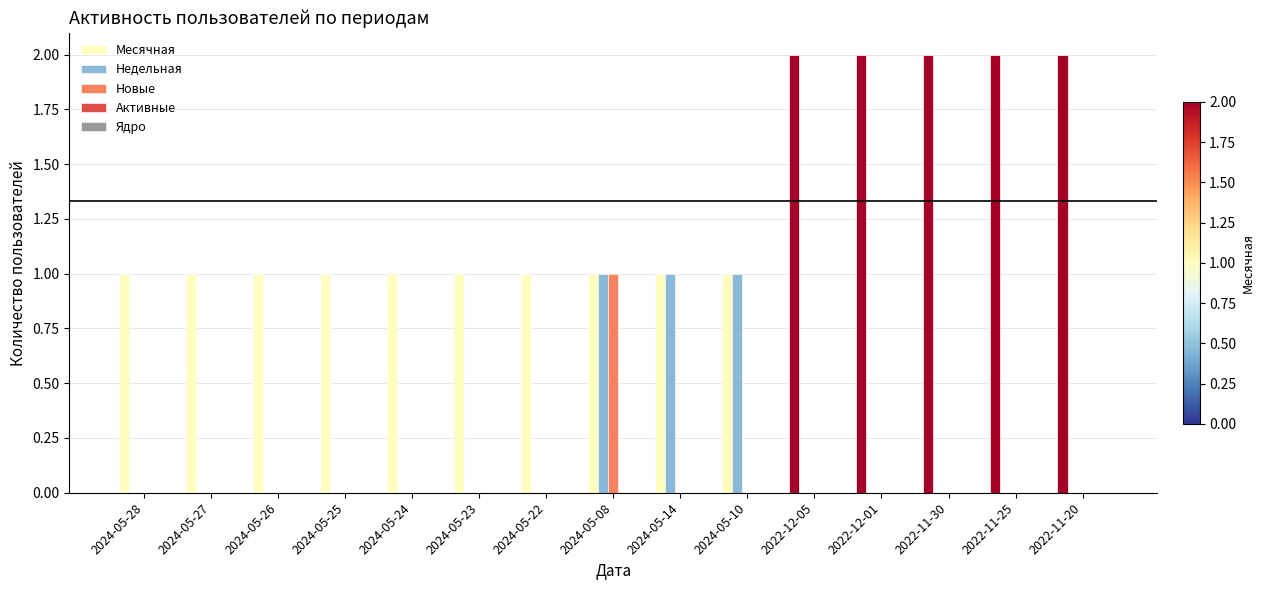

Which series has the largest total across all categories?

Месячная